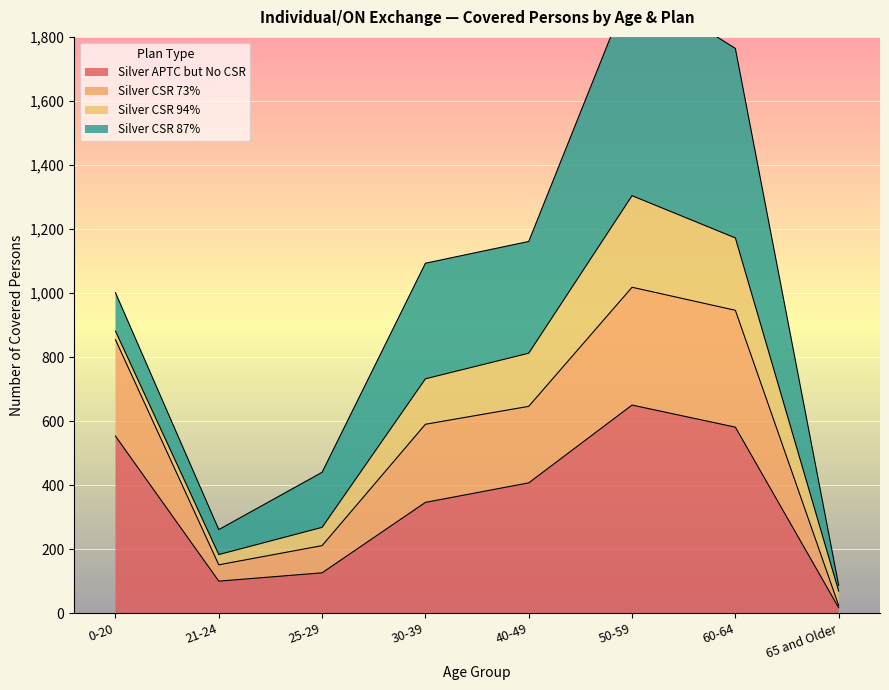

Which category has the highest value in the Silver APTC but No CSR series?

50-59